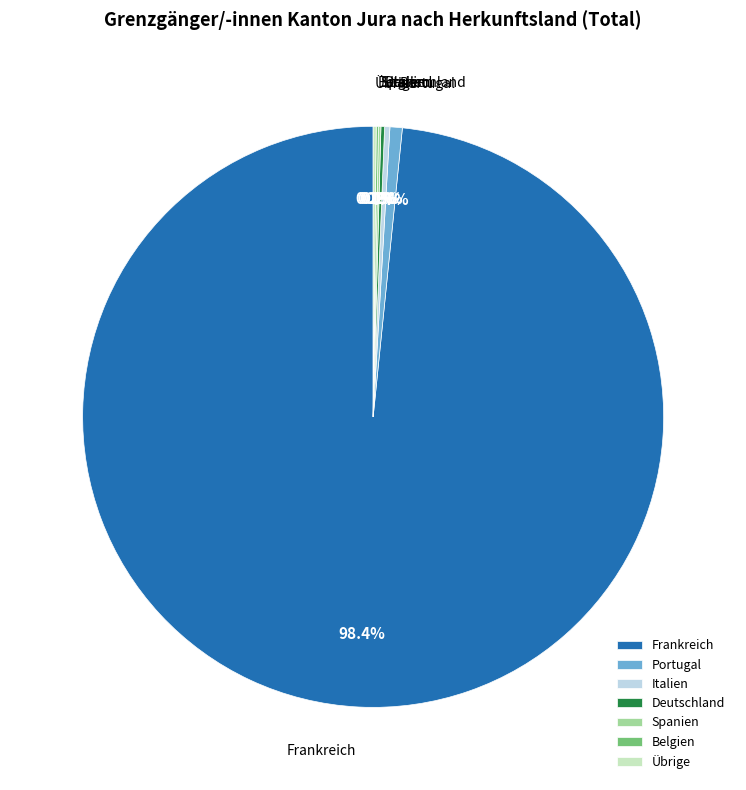

The Portugal slice represents 12% of the pie. True or false?

False